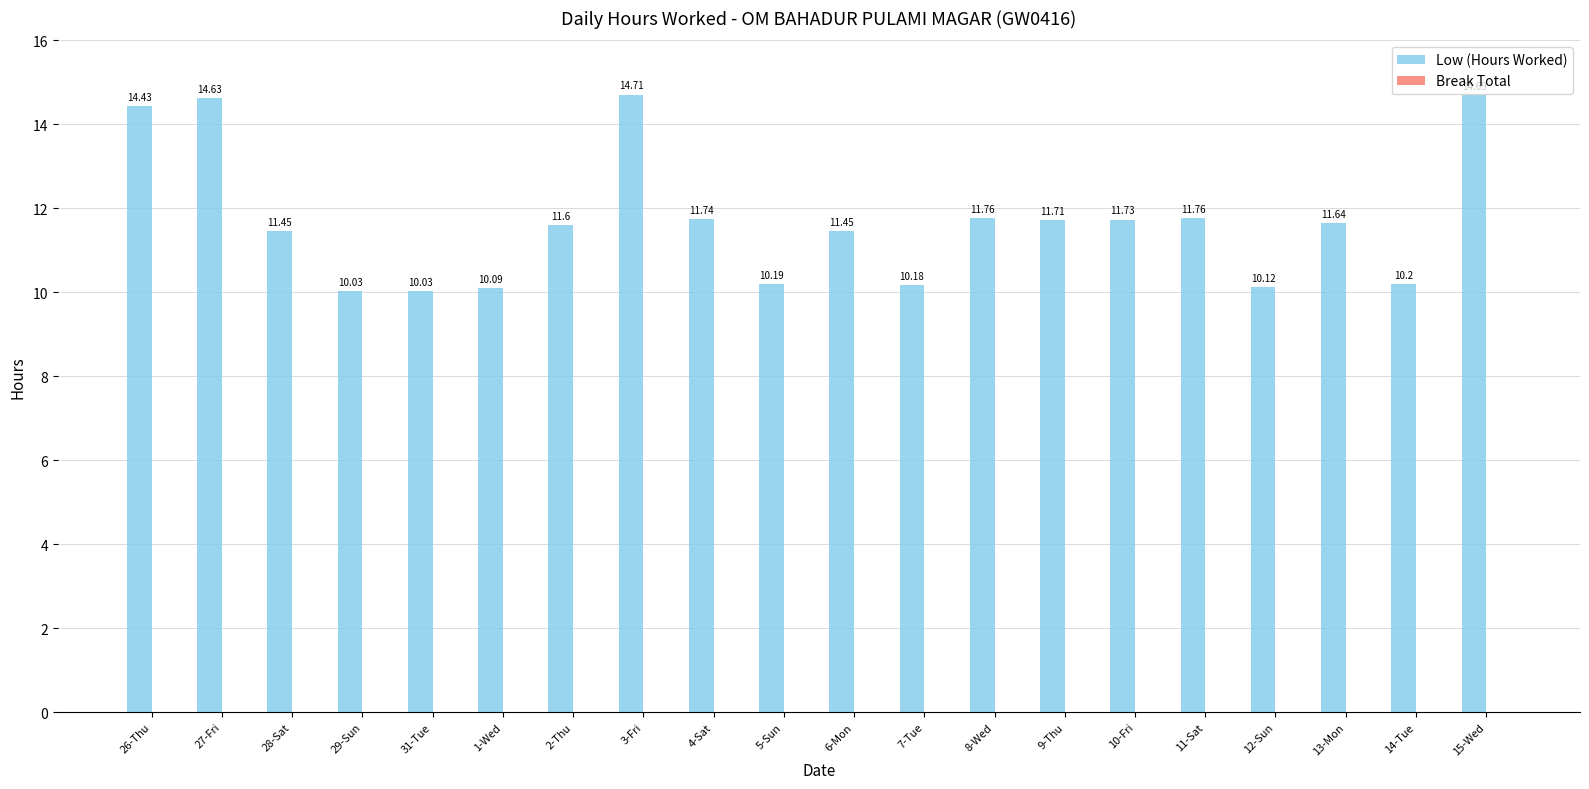

What is the change in value from 26-Thu to 14-Tue?

-4.2